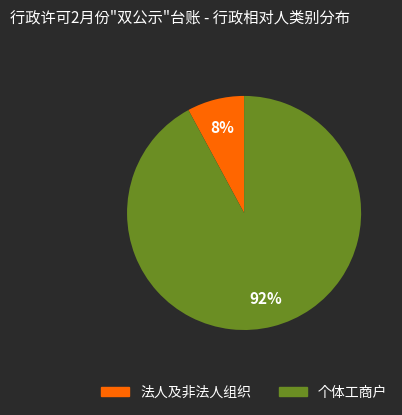

What percentage is the 个体工商户 slice, to the nearest percent?

92%